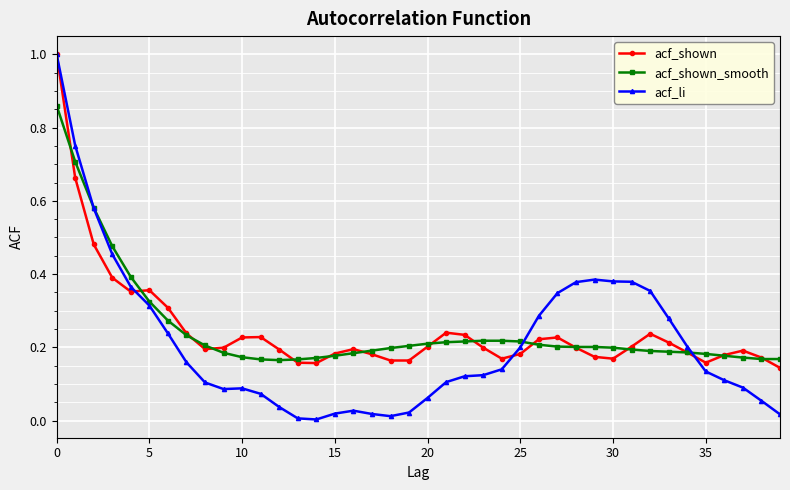

True or false: acf_li has more than 0 interior local peaks.

True